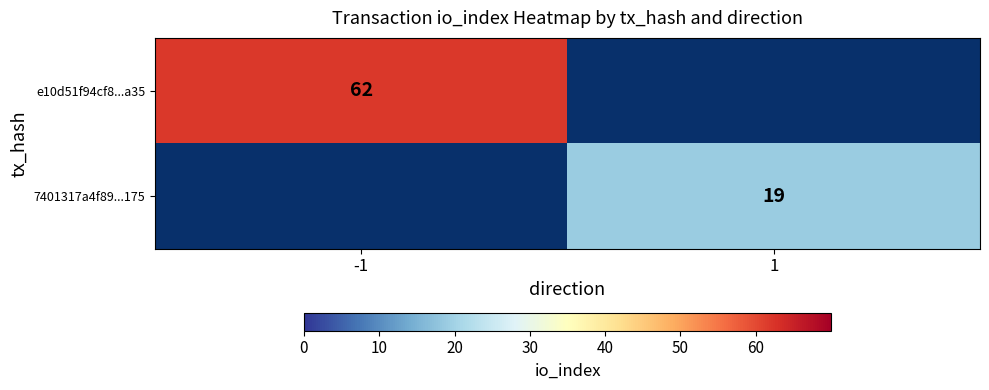

The value of 7401317a4f89...175 at 1 is 10. True or false?

False